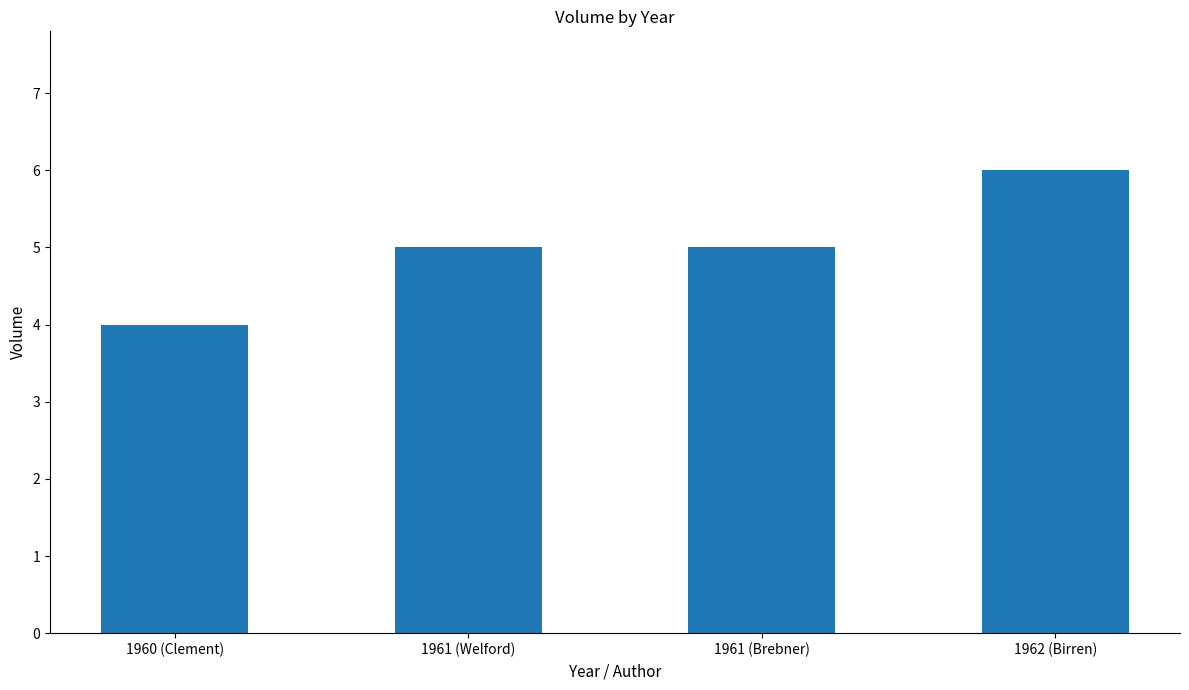

What is the smallest value displayed?

4